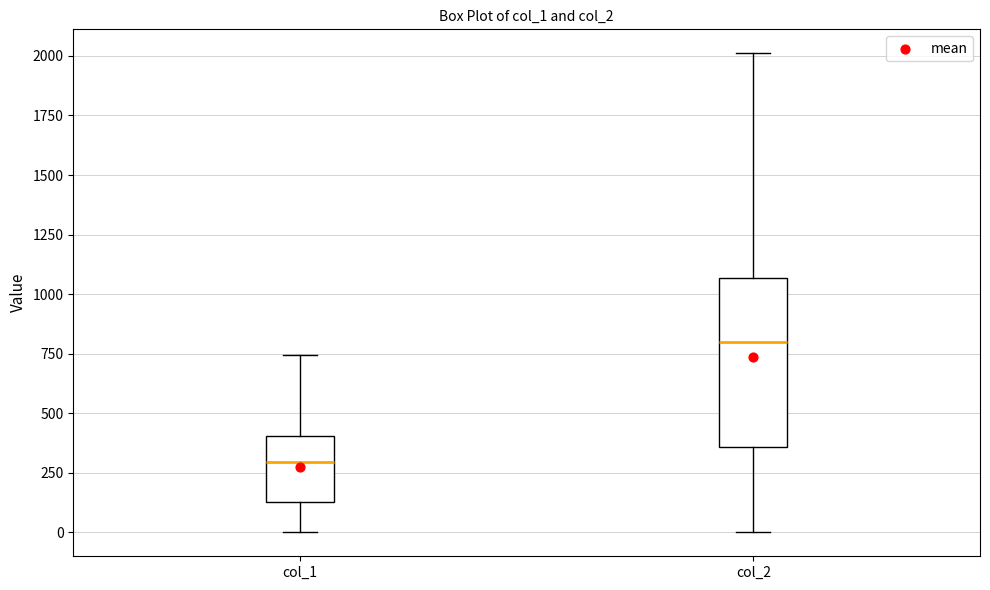

Where does the median line of the box for col_1 sit on the y-axis? The values are not printed on the chart, so give them approximately, as read against the axis.

300